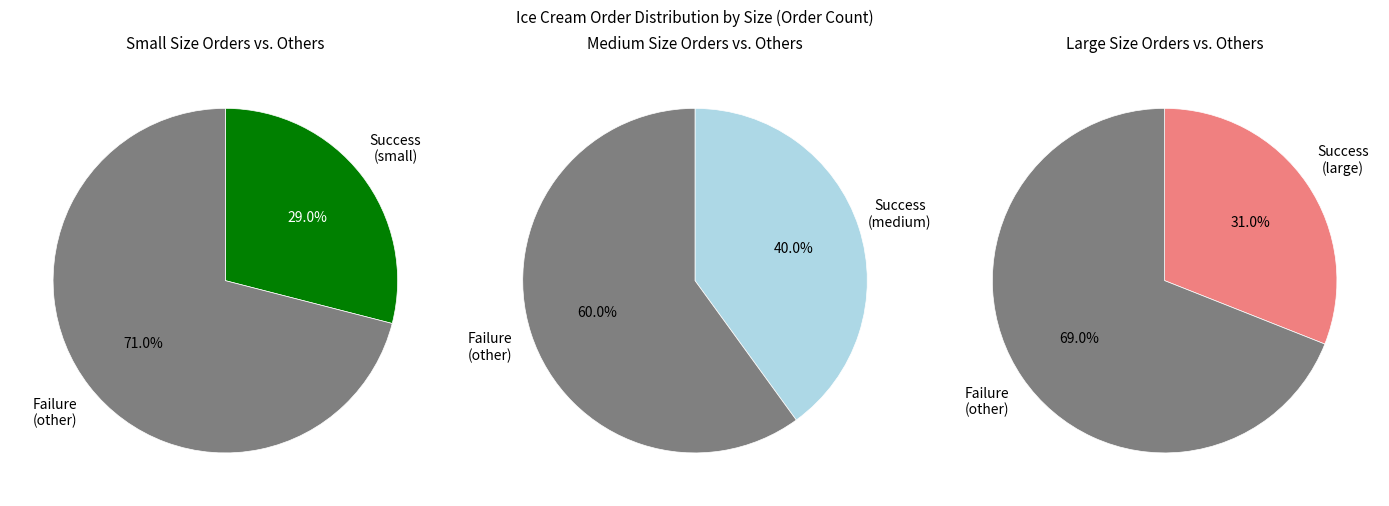

Is the sum of large and small greater than half?

Yes